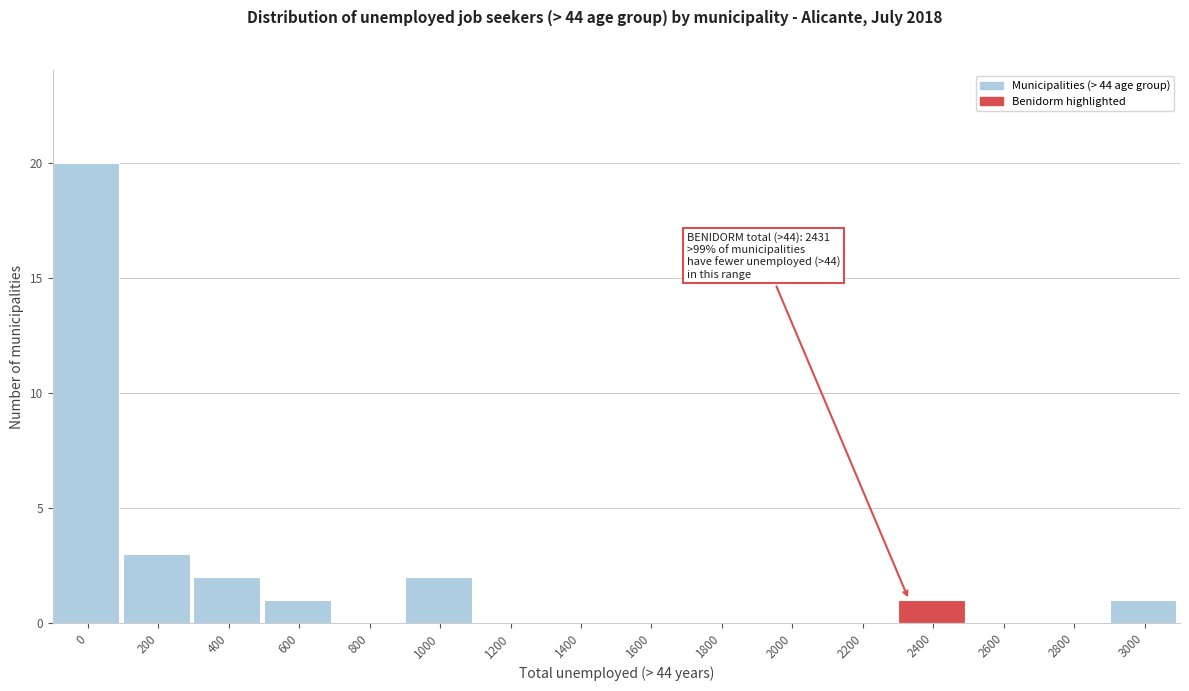

Reading left to right, what are all the values shown in this chart?

0=20	200=3	400=2	600=1	800=0	1000=2	1200=0	1400=0	1600=0	1800=0	2000=0	2200=0	2400=1	2600=0	2800=0	3000=1